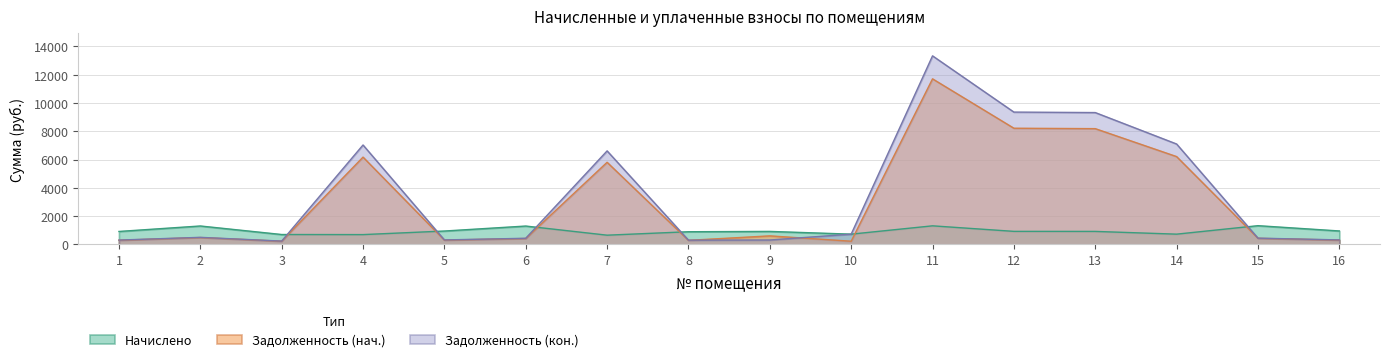

Does the chart have visible grid lines?

Yes